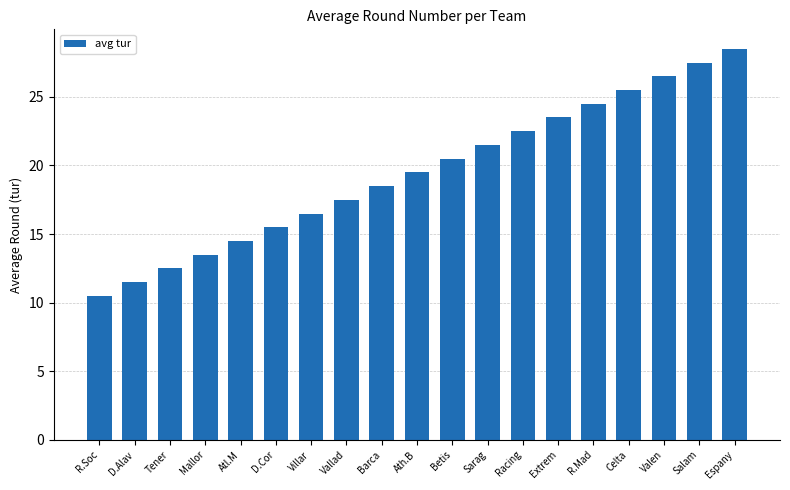

Is it true that the value at Vallad is 29.8?

False